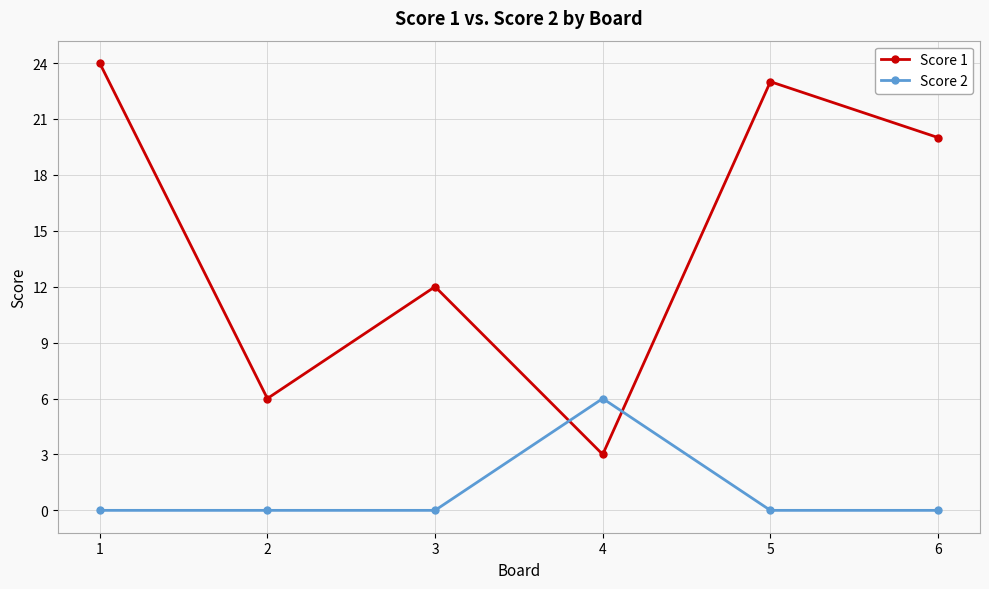

Rank the series at 3 from lowest to highest value.

Score 2, Score 1